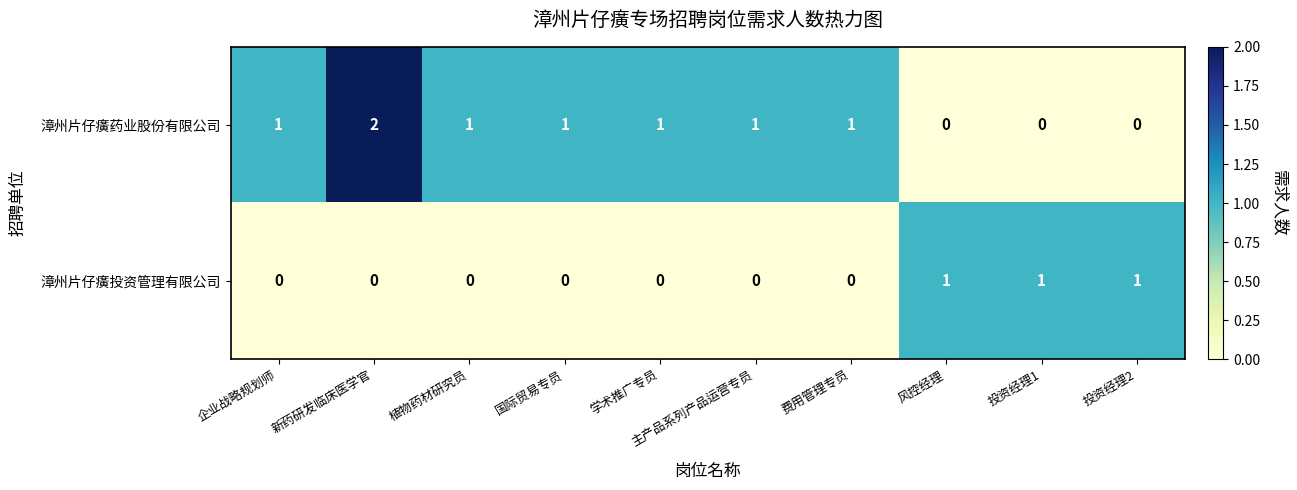

What is the sum of all 漳州片仔癀药业股份有限公司 values?

8